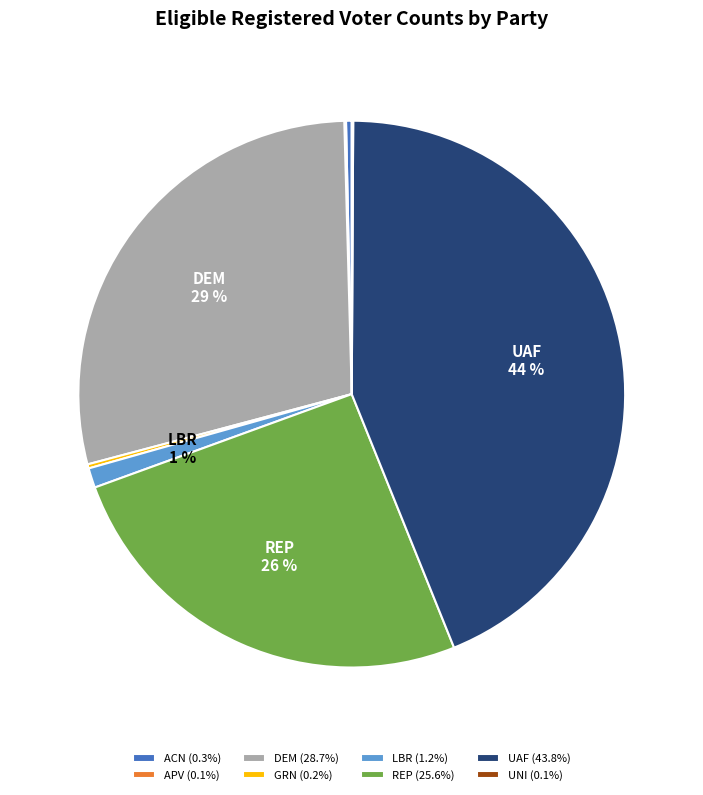

To the nearest percent, what is the difference between the largest and smallest slice percentages?

44%